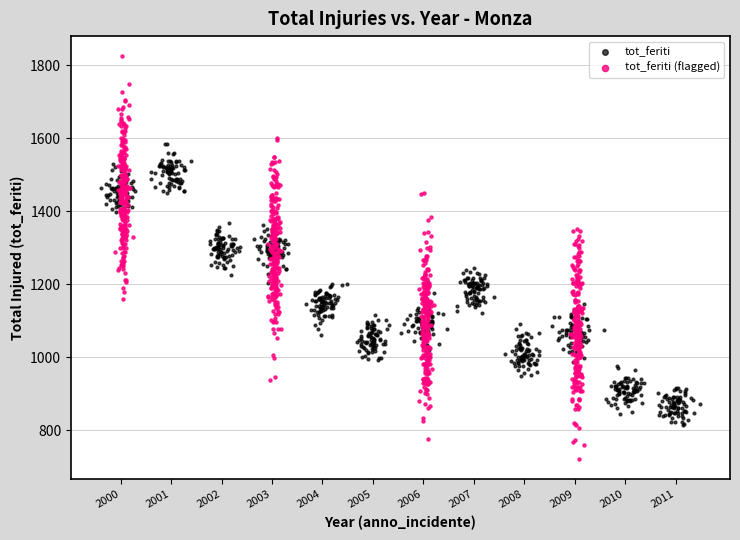

Which series has the widest spread of Y values?

tot_feriti (flagged)